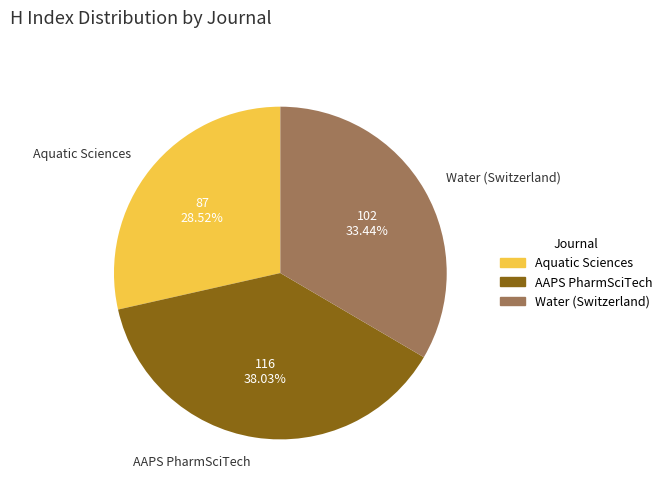

The Aquatic Sciences slice represents 40% of the pie. True or false?

False